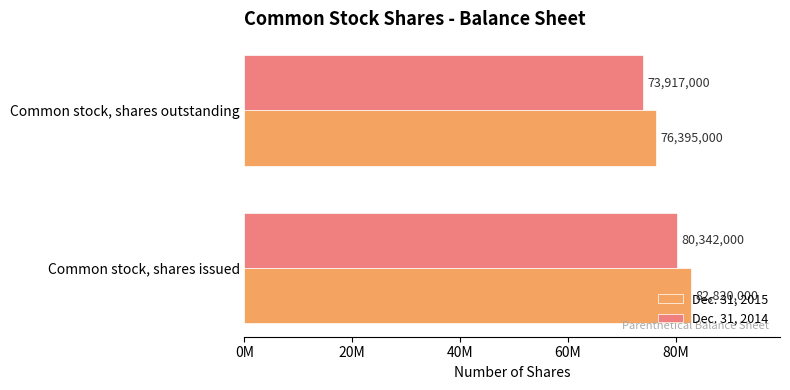

What are all the series names shown in the legend?

Dec. 31, 2015, Dec. 31, 2014